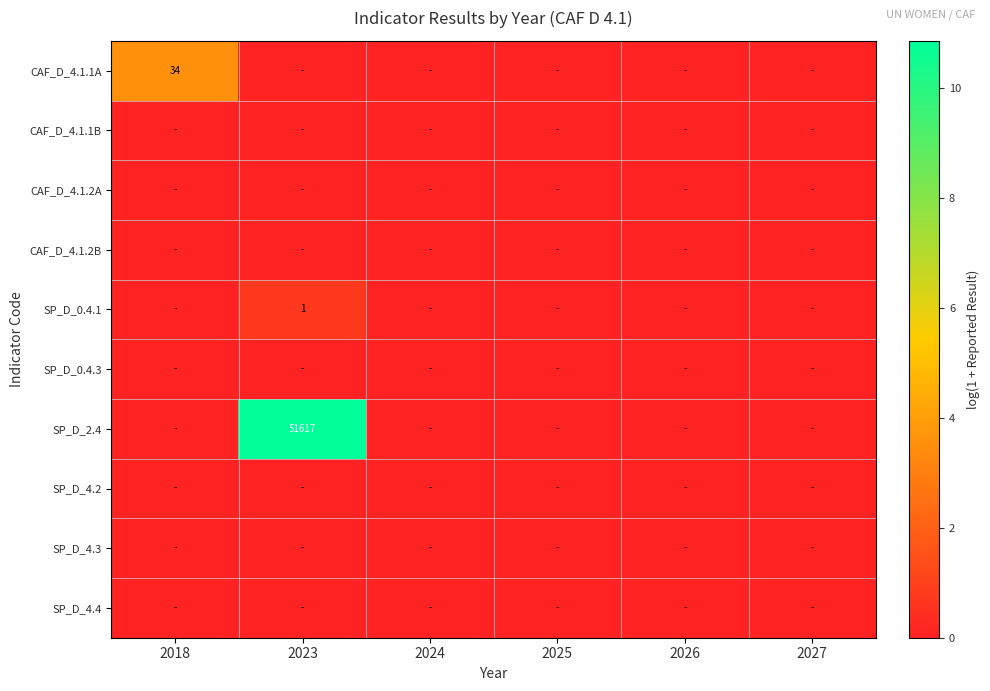

What is the difference between the maximum and second lowest values in the CAF_D_4.1.1A series?

3.6